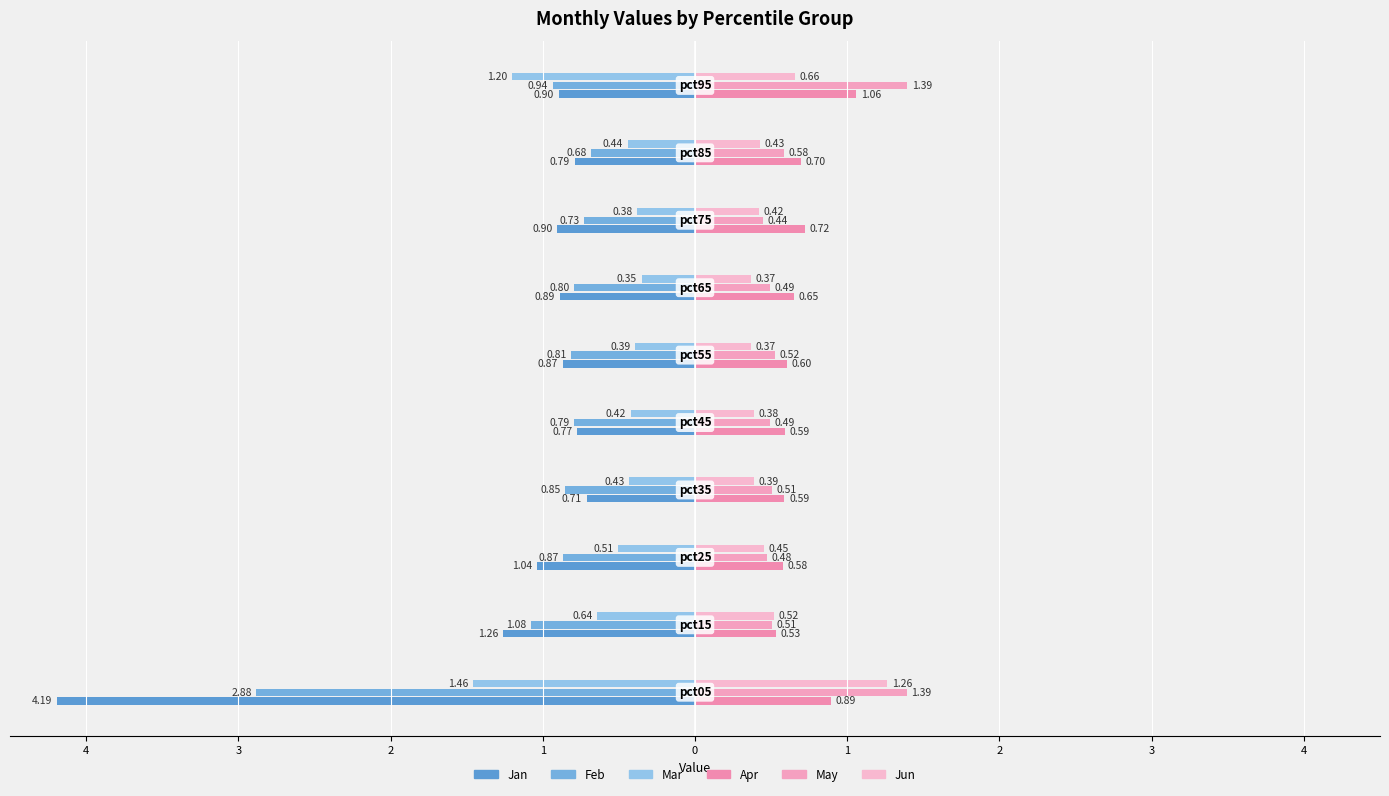

How many distinct data groups are displayed?

6